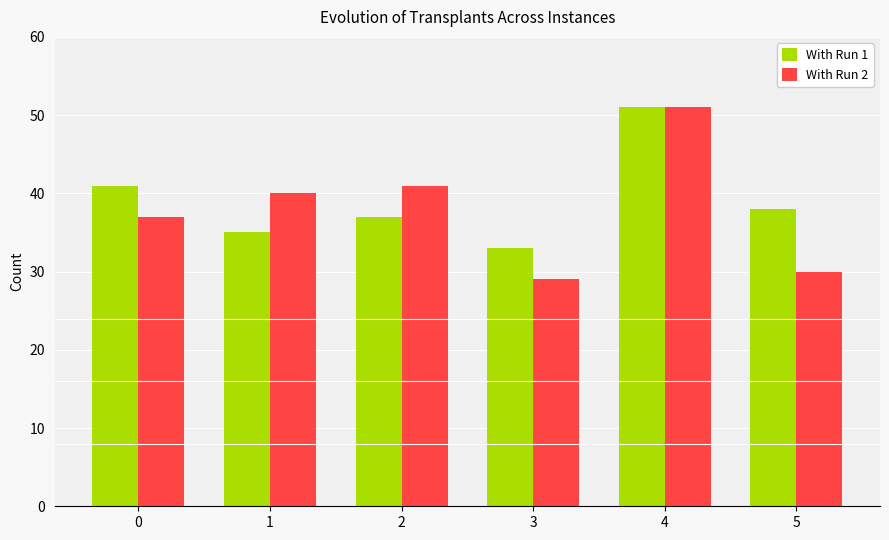

What is the total value across all series at 2?

78